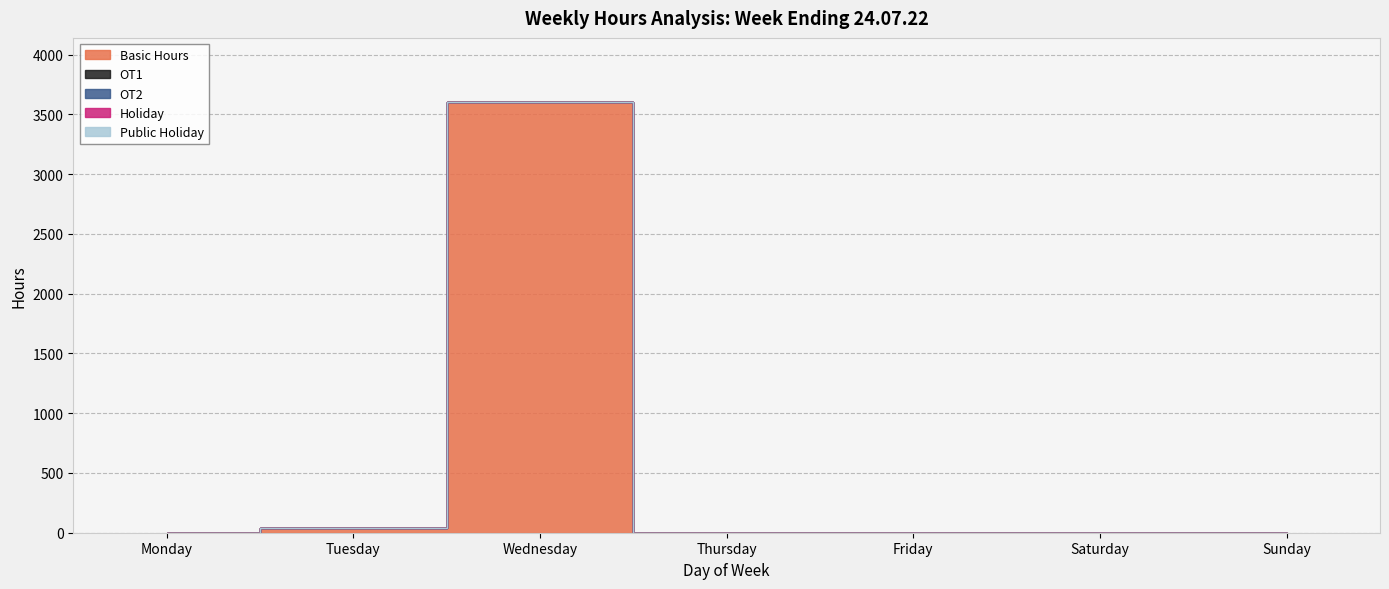

At which category does the chart reach its minimum across all series?

Monday